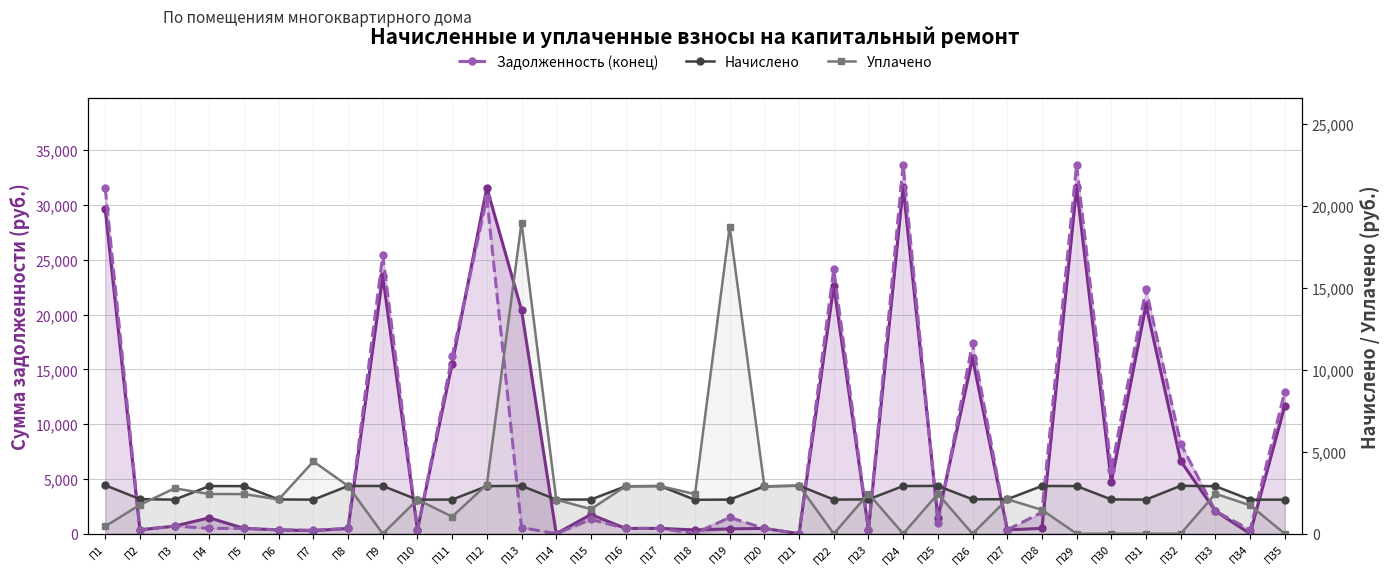

At which category does Задолженность (начало) reach its first local peak?

П4